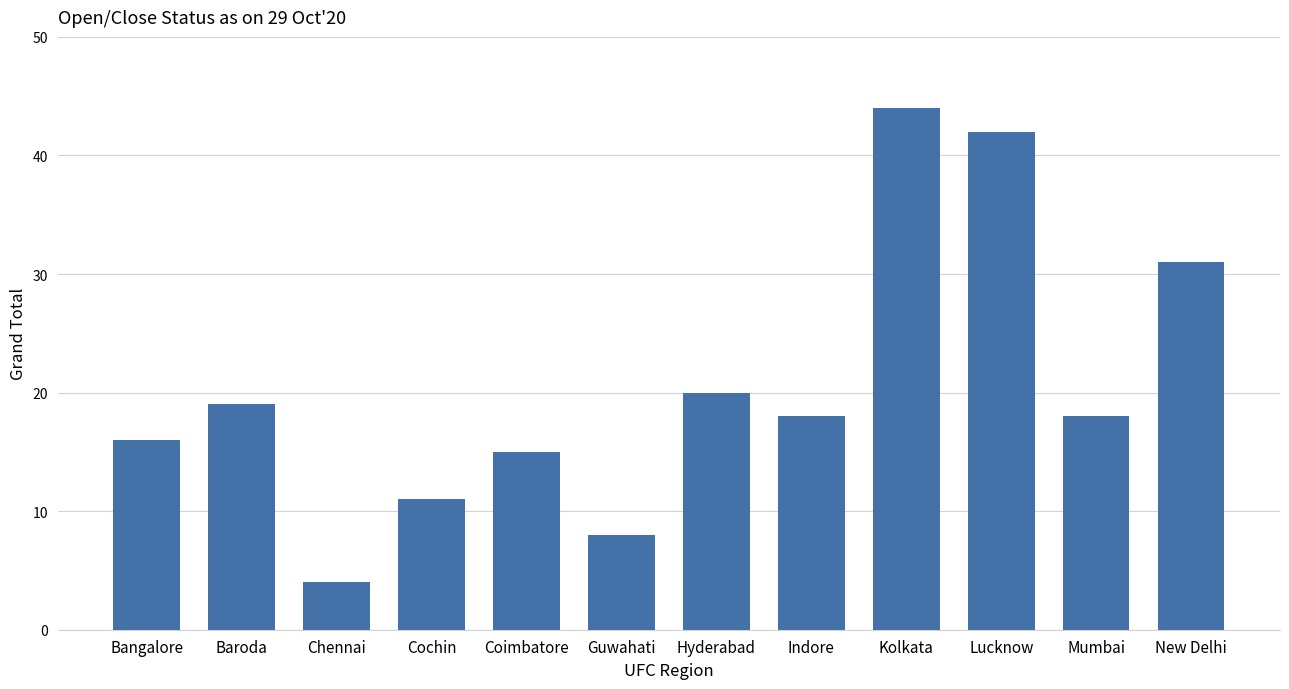

What position from the right is Kolkata?

4